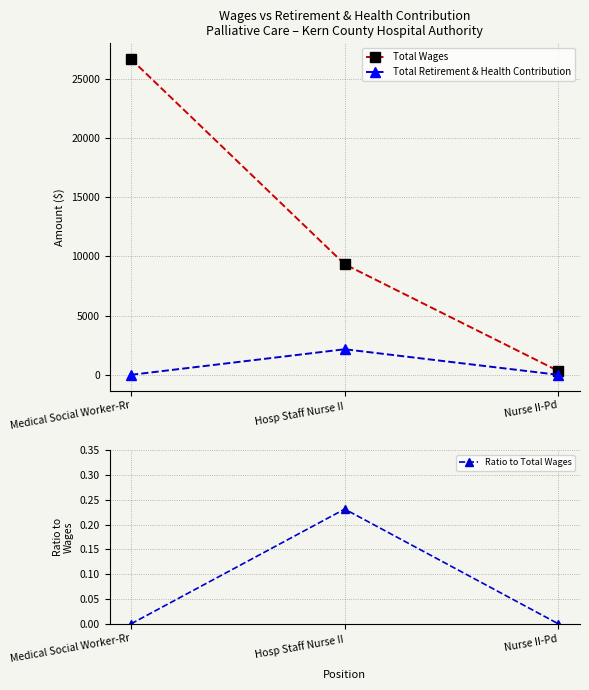

How many lines are shown in the chart?

3